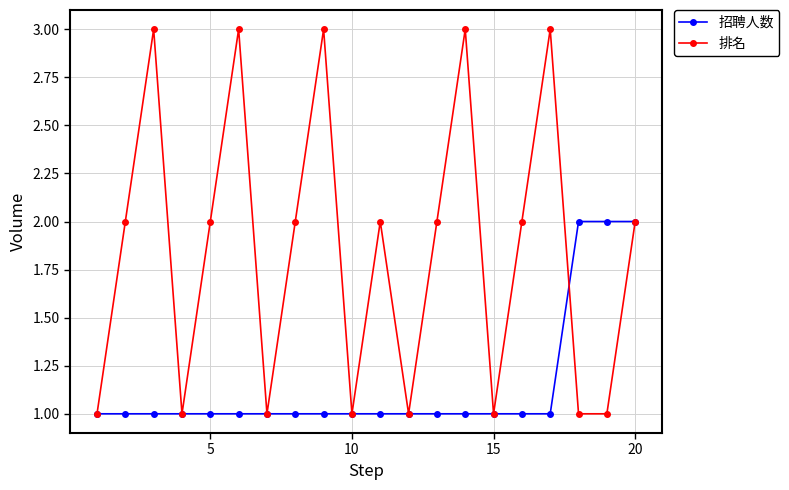

Which series has the widest spread of values?

排名